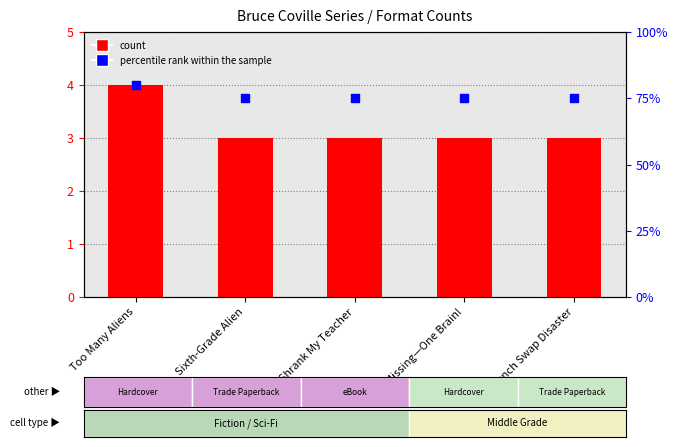

At how many categories does at least one series exceed 75?

1